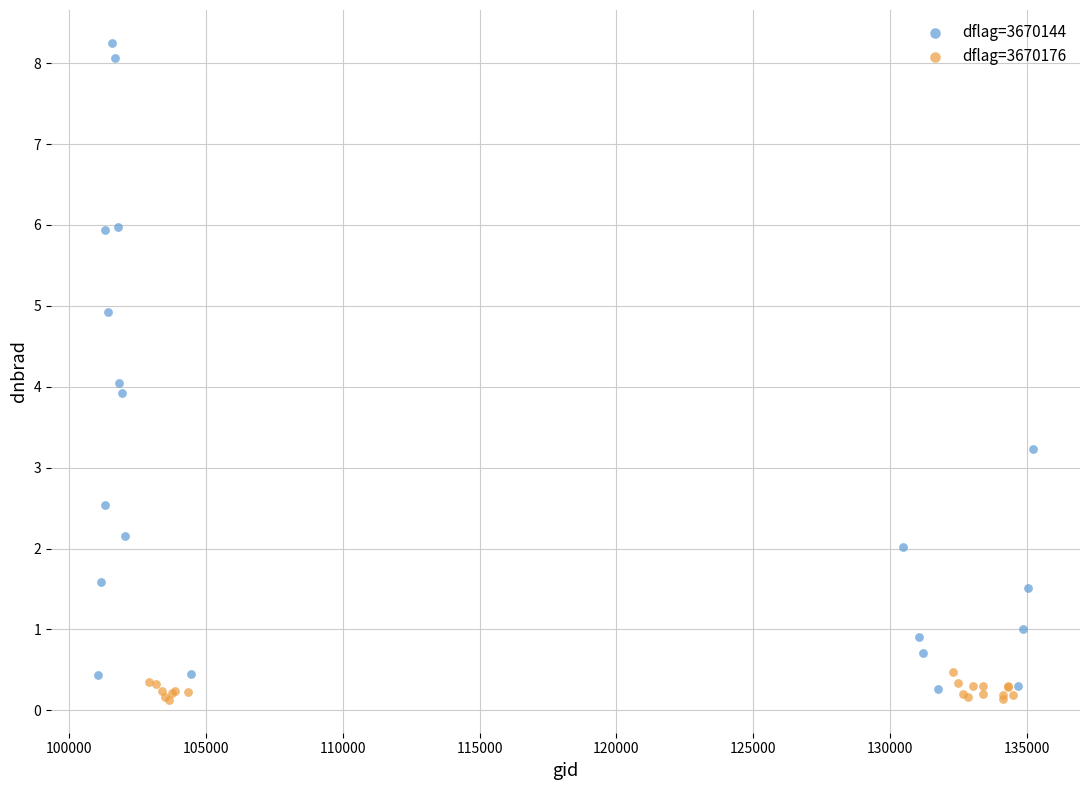

What are all the series names shown in the legend?

dflag=3670144, dflag=3670176